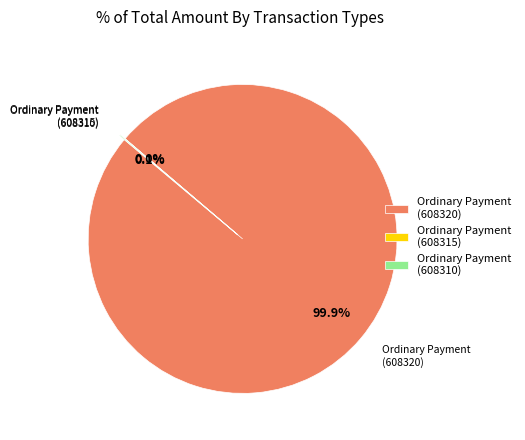

How much of the chart is everything except Ordinary Payment (608320)?

0.1%